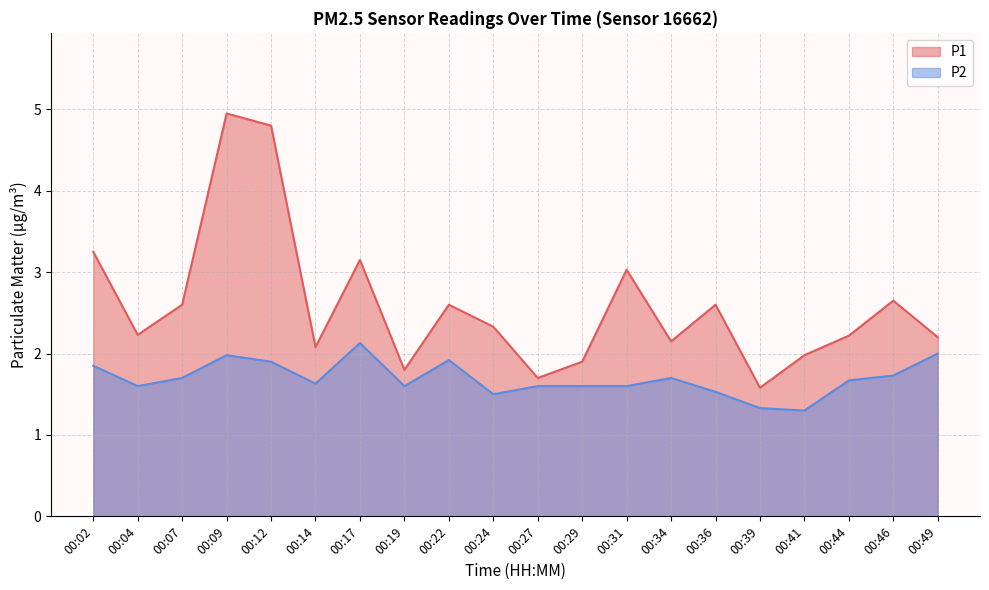

True or false: P2 and P1 intersect in this chart.

False